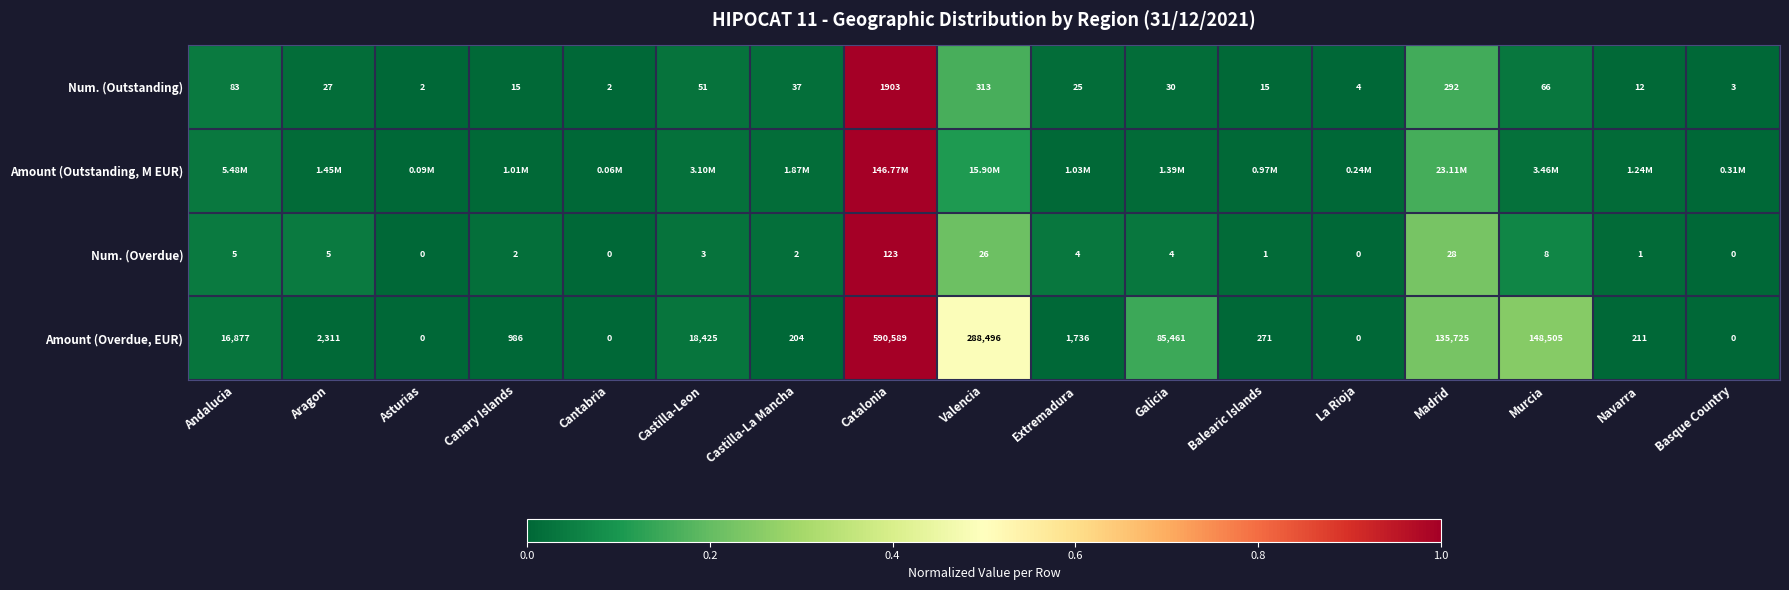

Between Galicia and Navarra, which is larger?

Galicia